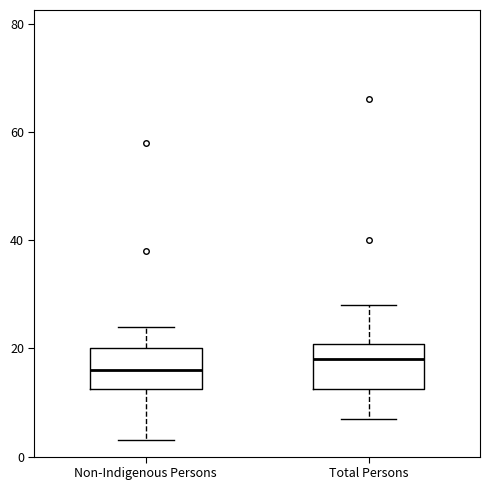

Reading left to right, read every box against the y-axis: the position of its median line, the range the box covers, and the ends of its whiskers. The values are not printed on the chart, so give them approximately, as read against the axis.

Non-Indigenous Persons: median 16, box 12 to 20, whiskers 4 to 24
Total Persons: median 18, box 12 to 20, whiskers 8 to 28